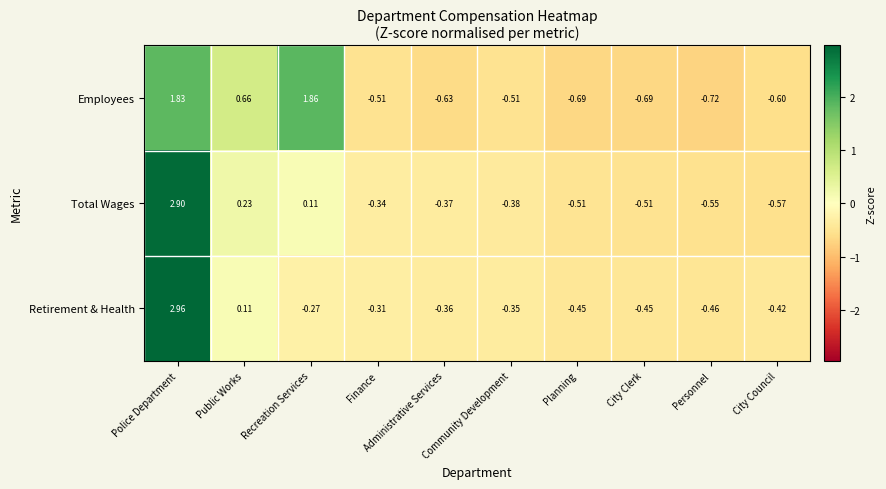

Which series changed the most between Recreation Services and Administrative Services?

Employees